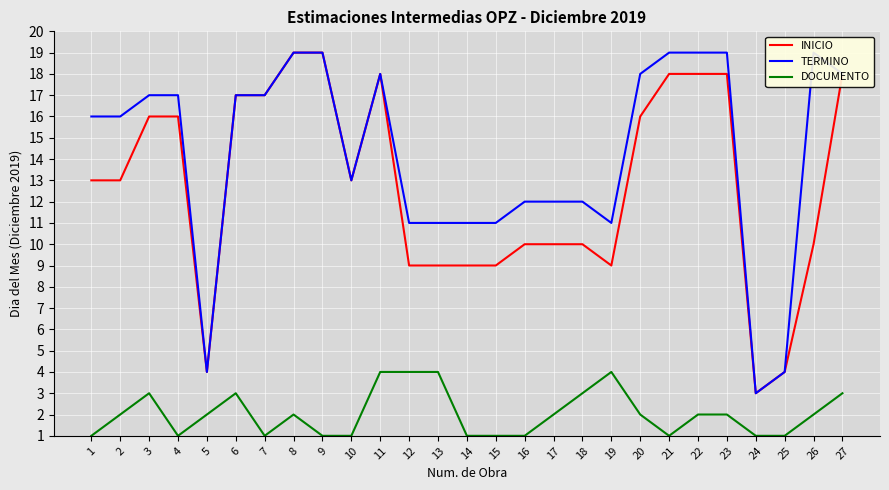

List the series in order of their peak value, highest first.

INICIO, TERMINO, DOCUMENTO